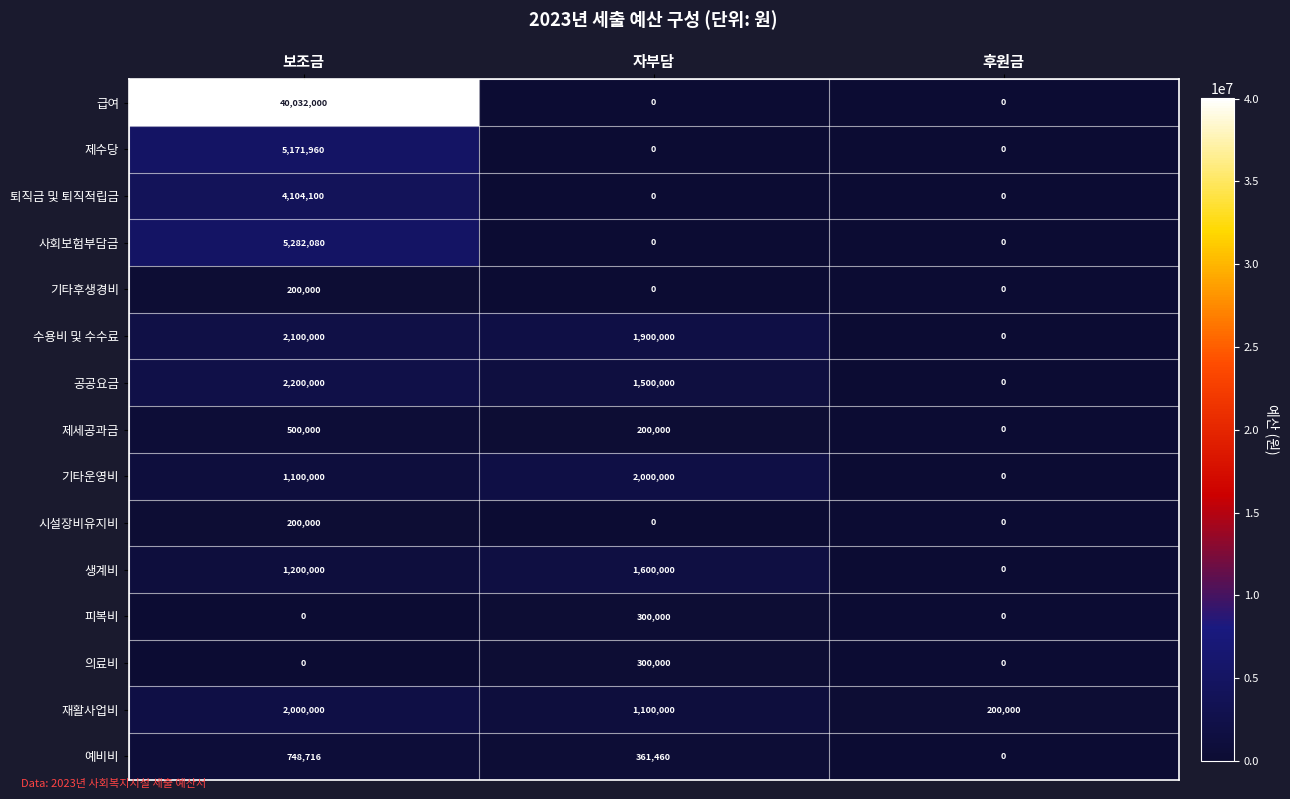

What is the total value across all series at 자부담?

9261460